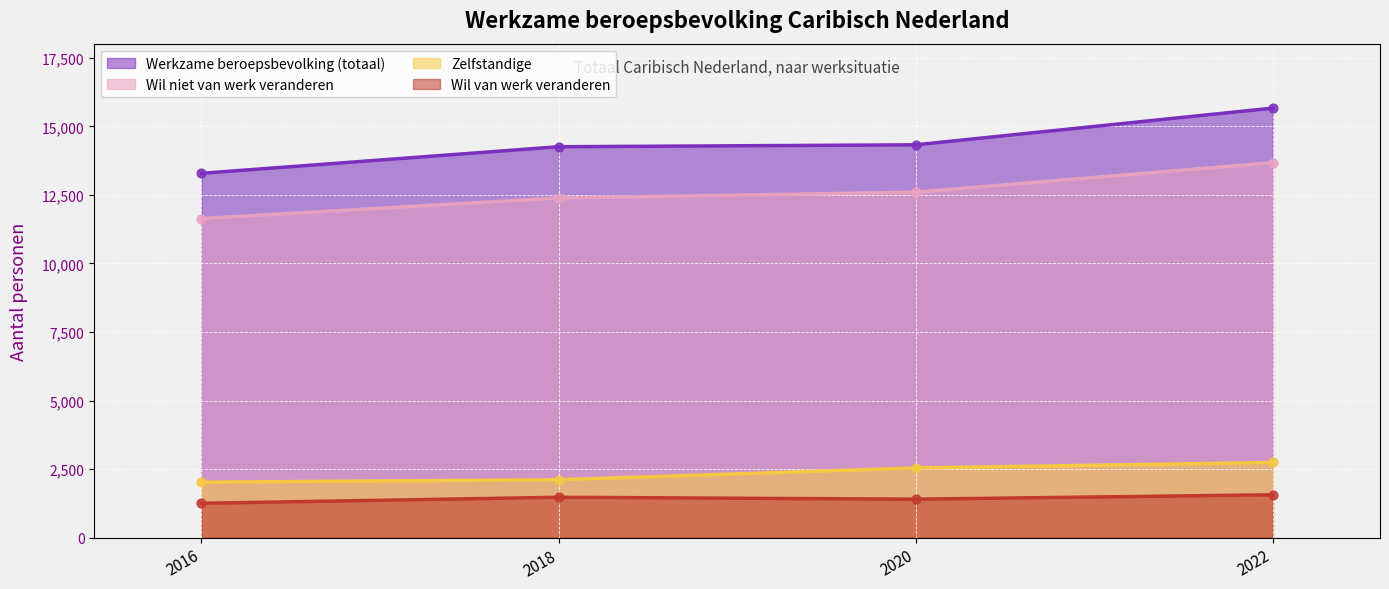

What are all the series names shown in the legend?

Werkzame beroepsbevolking (totaal), Wil niet van werk veranderen, Zelfstandige, Wil van werk veranderen